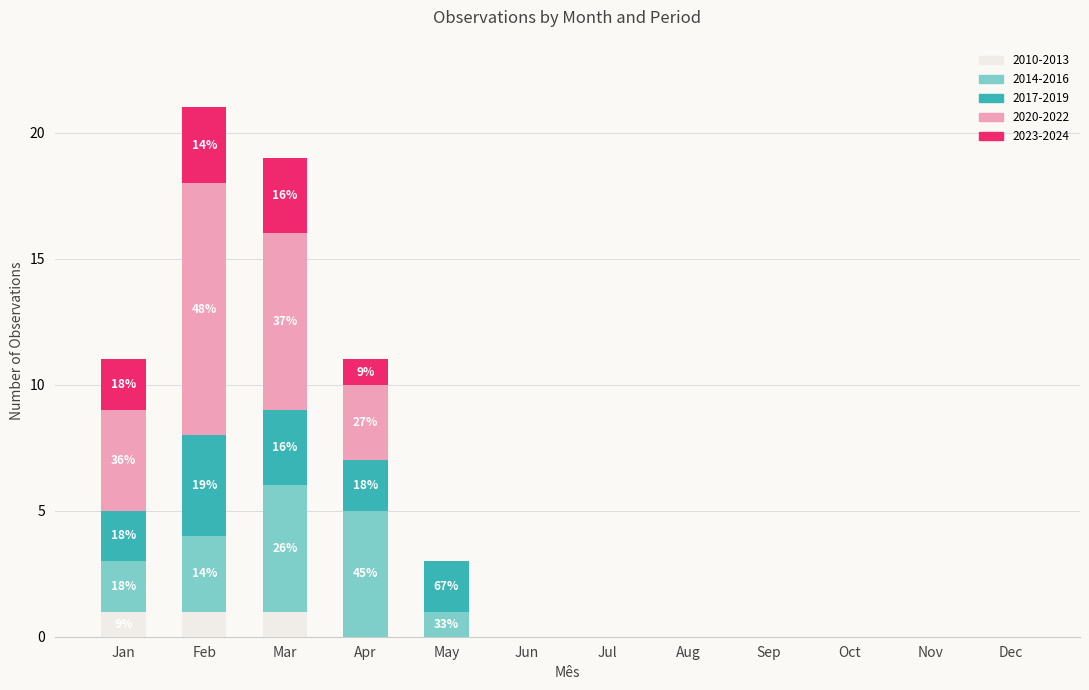

What is the total value across all series at May?

3